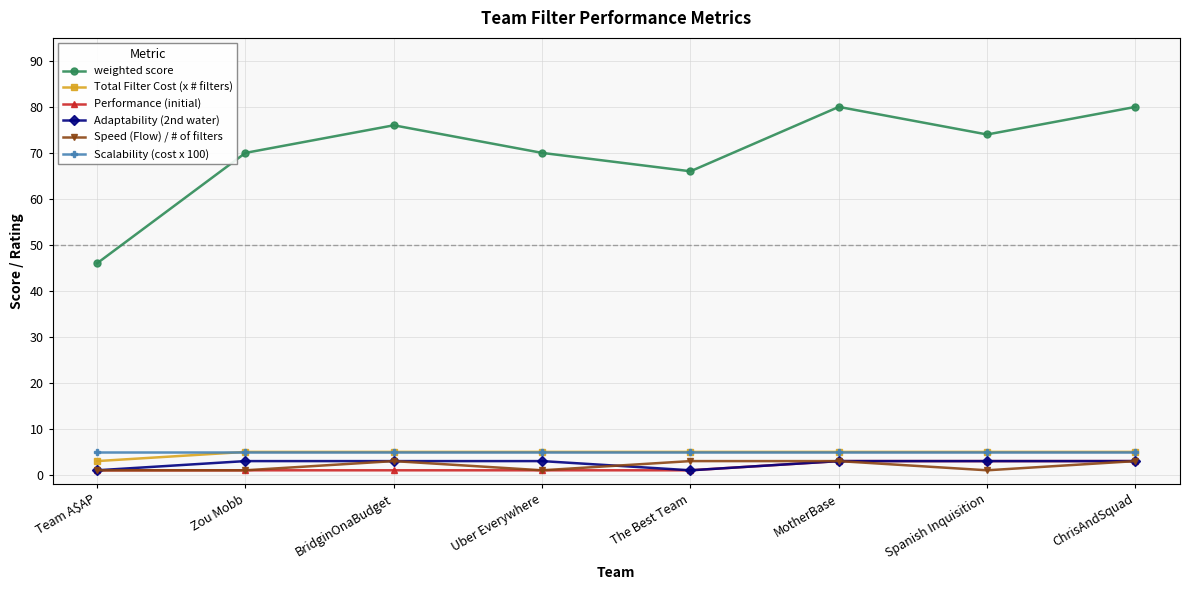

Which series changed the most between MotherBase and Spanish Inquisition?

weighted score